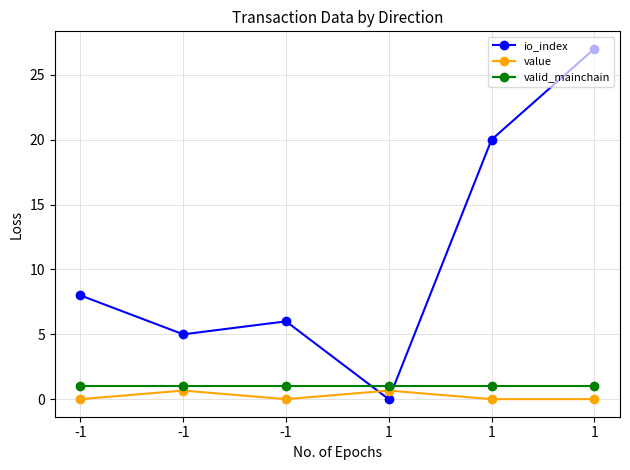

Count the number of data series in this chart.

3